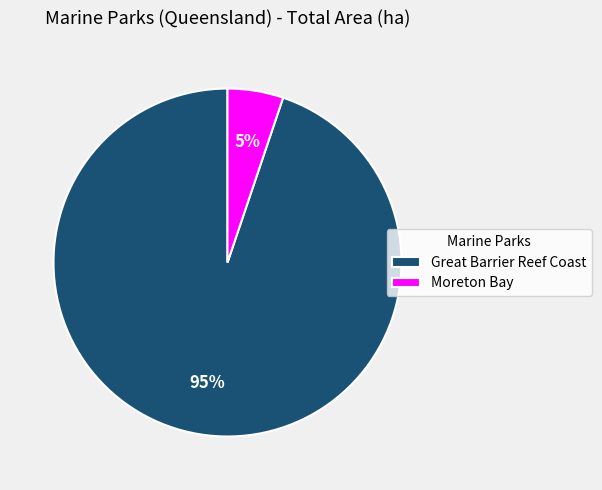

What is the smallest slice in the pie chart?

Moreton Bay